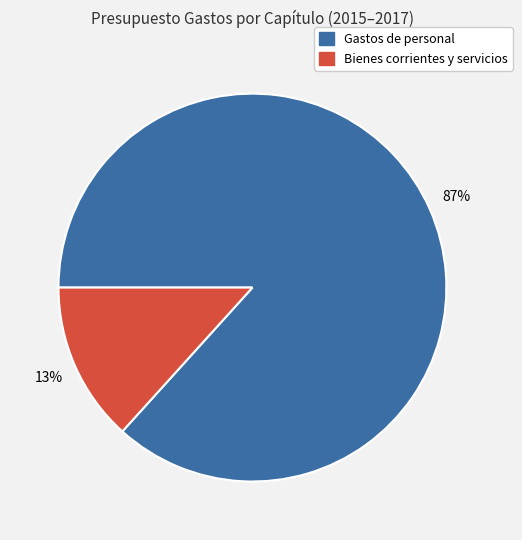

To the nearest percent, what percentage of the pie is Bienes corrientes y servicios?

13%